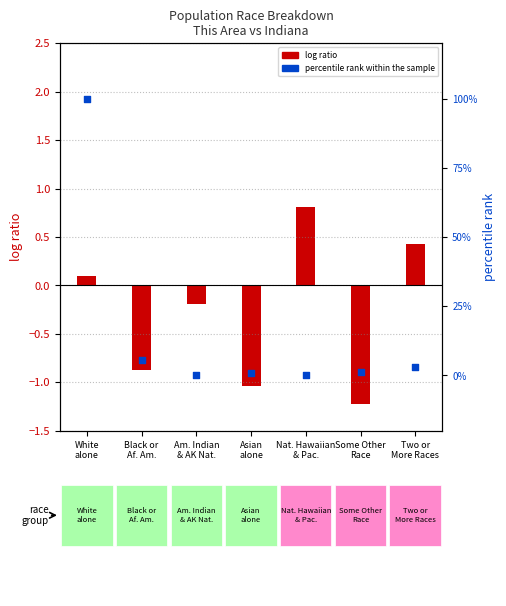

Which series has the widest spread of Y values?

percentile rank within the sample